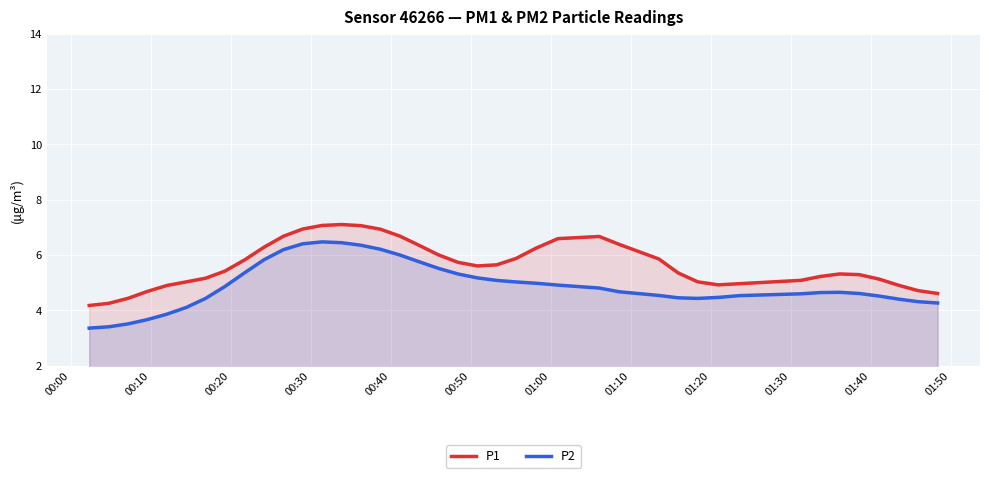

What is the average value of the P1 series?

5.7